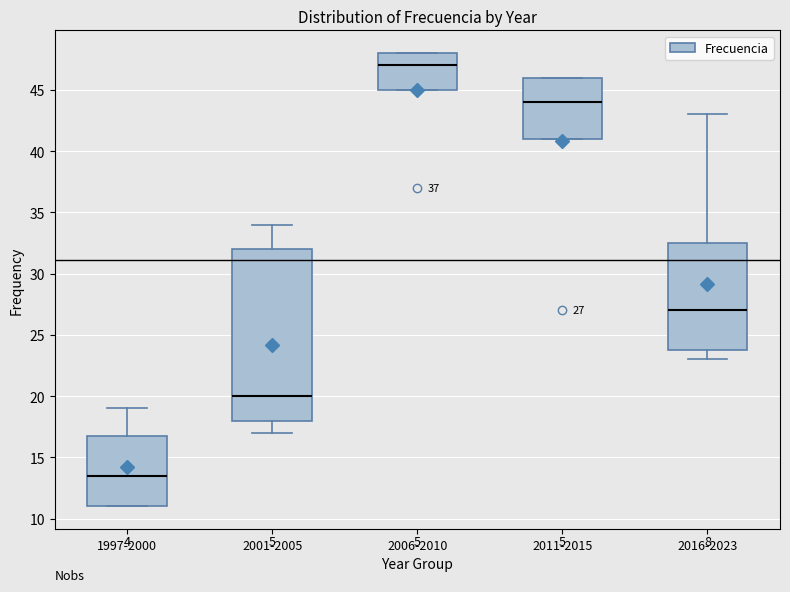

Which box's median line is the lowest?

1997-2000